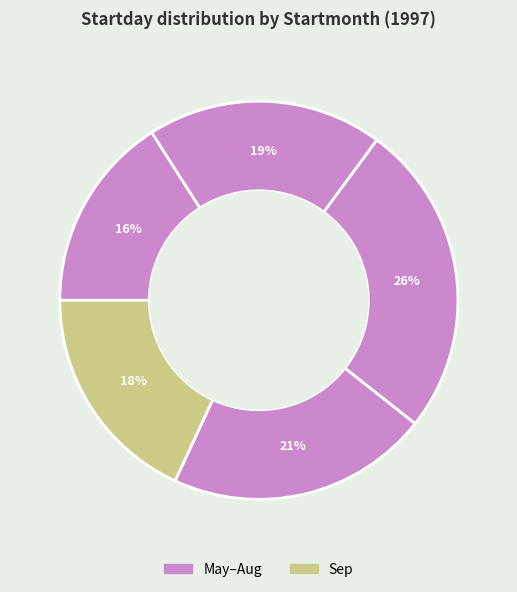

Count the number of slices in the pie.

5